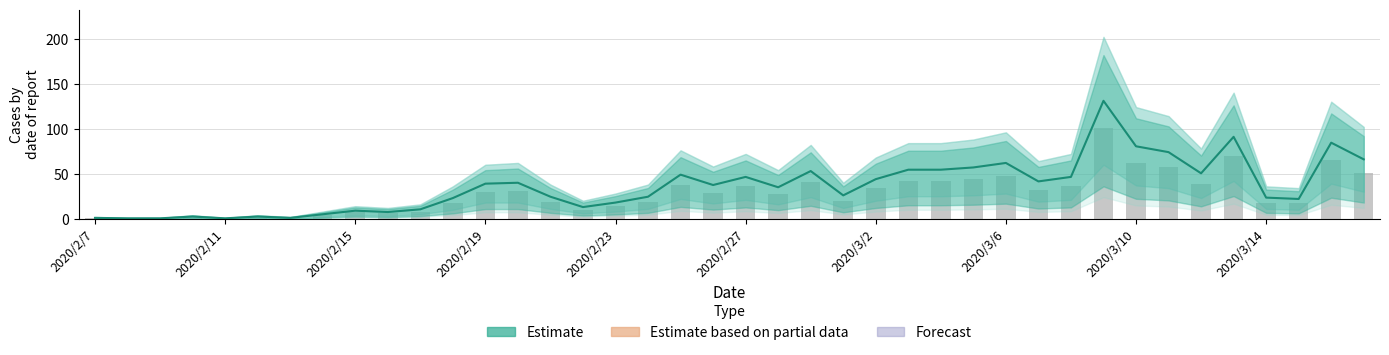

Rank the series at 2020/3/2 from highest to lowest value.

Estimate, Daily cases